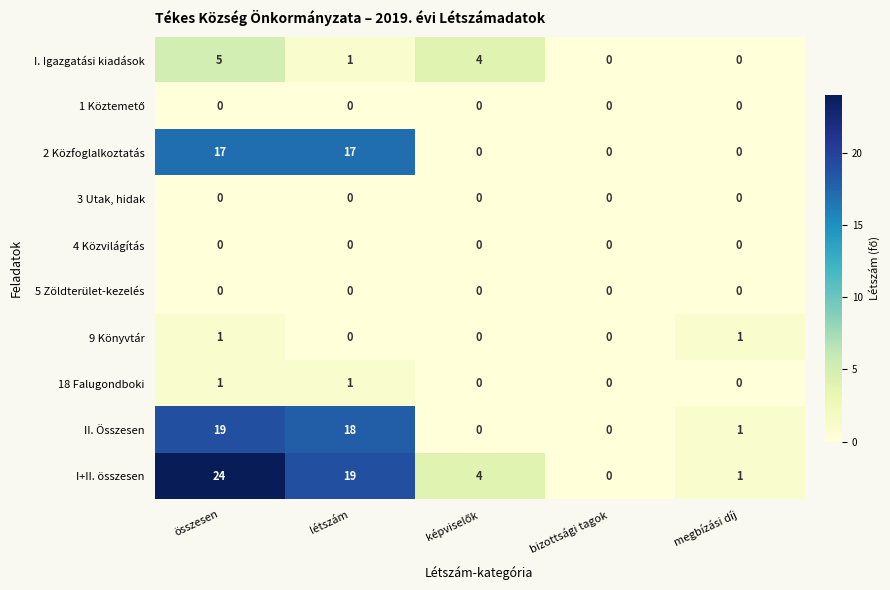

What is the sum of all II. Összesen values?

38